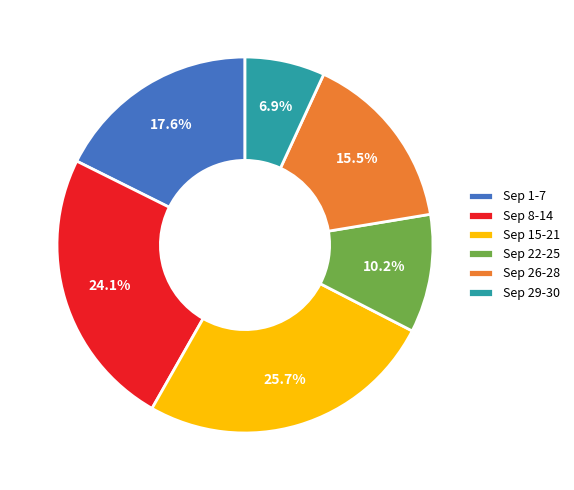

How many slices are in this pie chart?

6